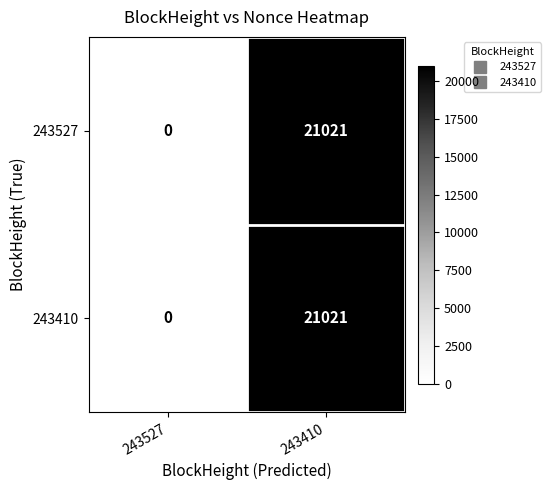

What is the difference between the 243527 values at 243527 and 243410?

21021